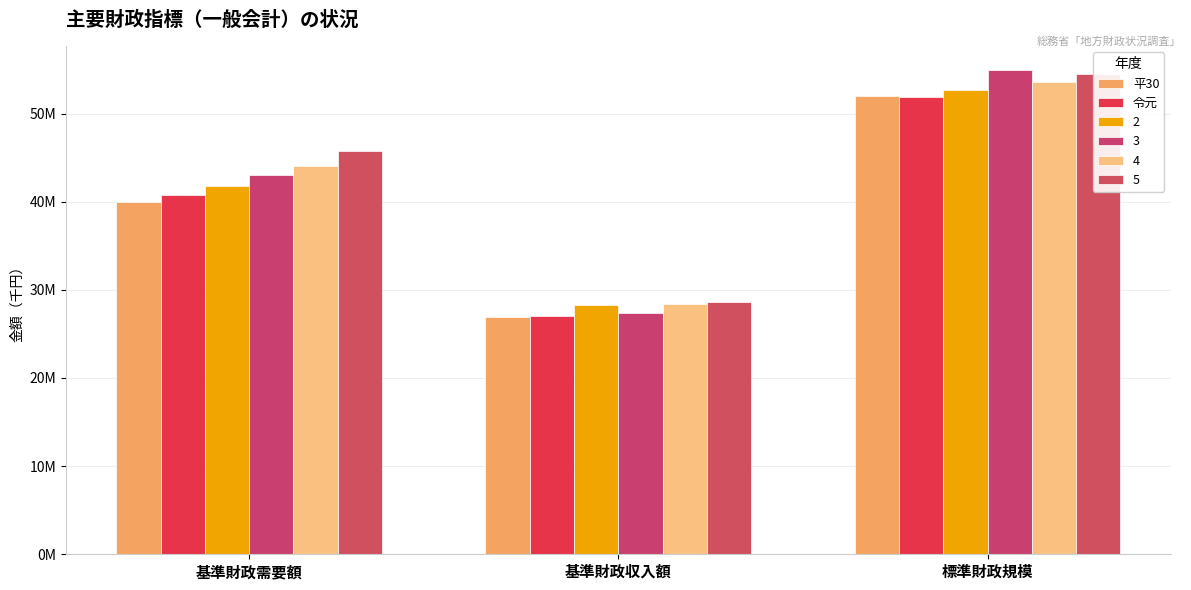

What is the difference between the maximum and minimum values in the 平30 series?

24989206